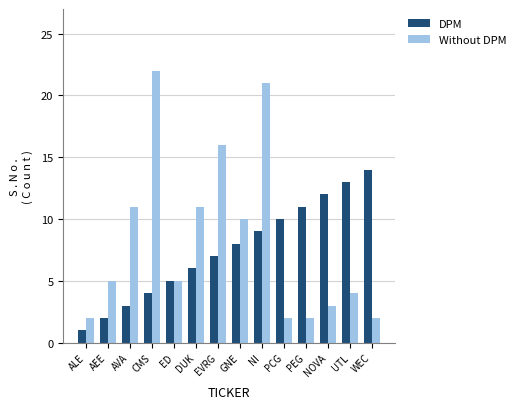

Read the Without DPM value at AVA, to the nearest 5.

10